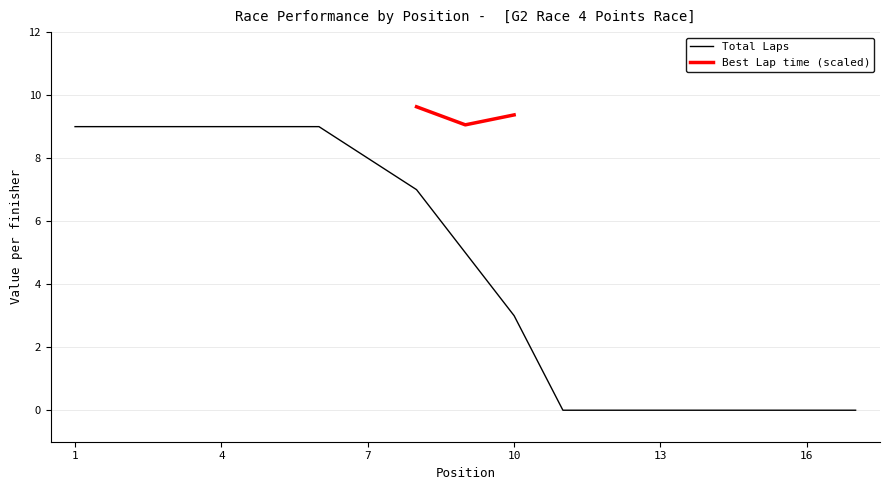

How many values are below 5?

8